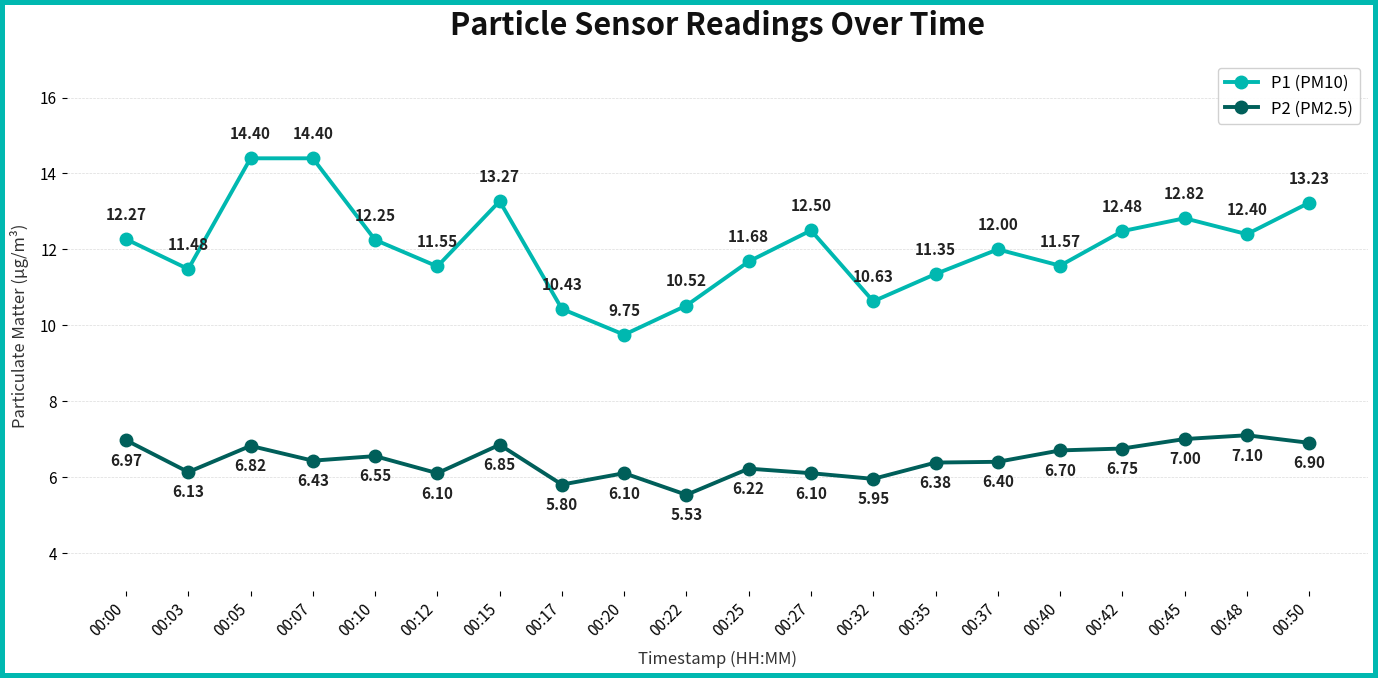

The P1 (PM10) series shows 11.5 at 00:03. True or false?

True